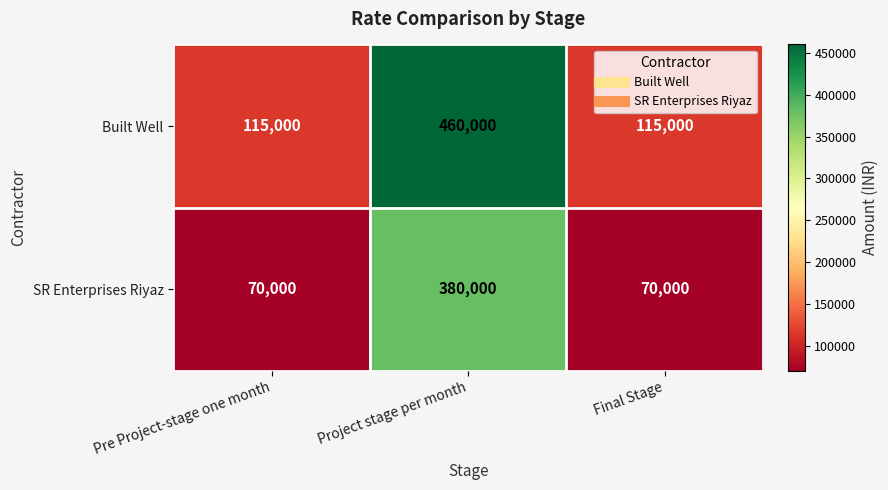

Count the Built Well values in the range 115000 to 460000.

3